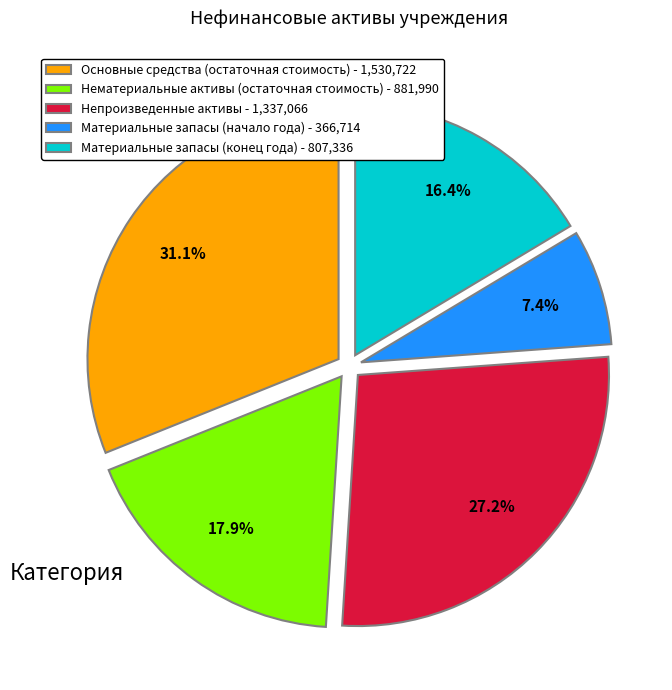

True or false: Материальные запасы (начало года) accounts for 1% of the total.

False